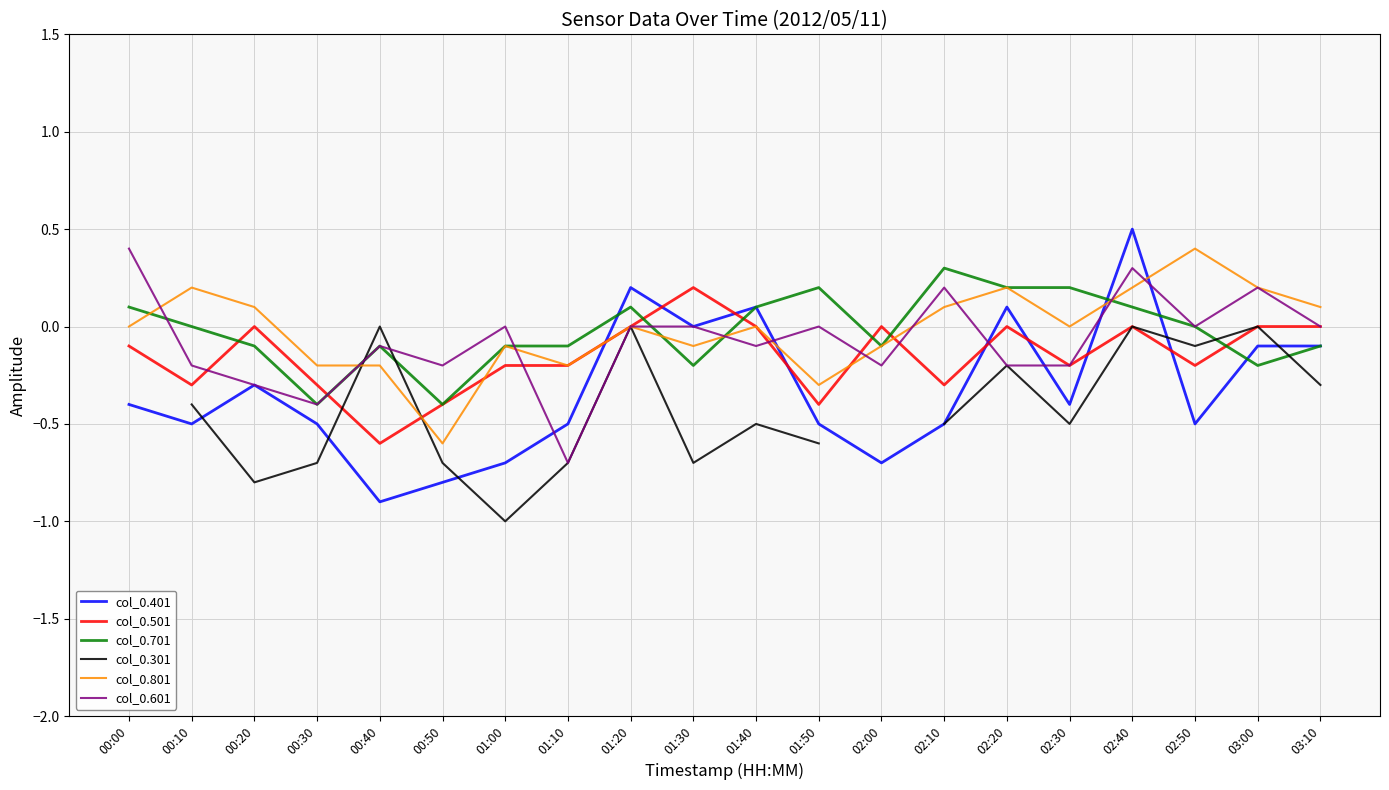

What is the difference between the col_0.301 values at 01:10 and 00:40?

0.7